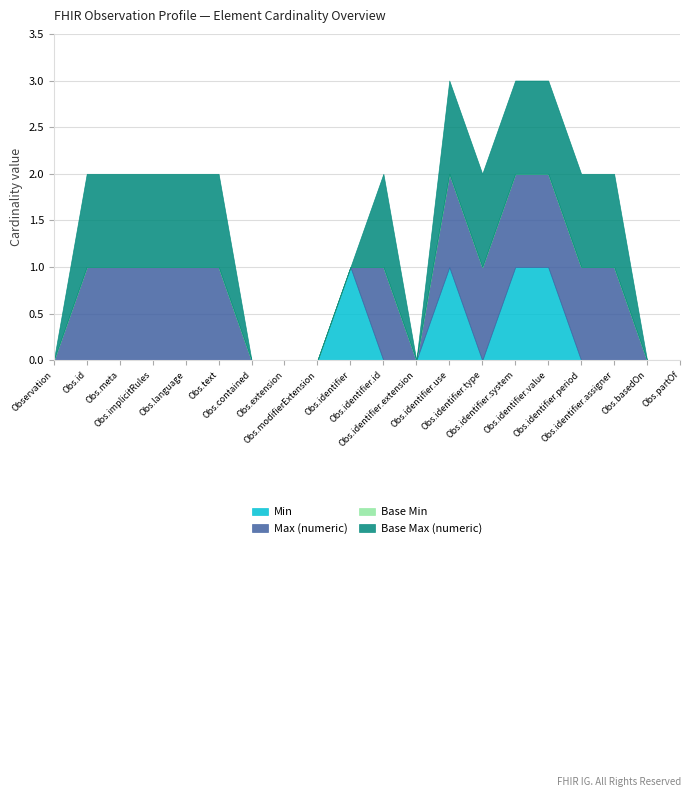

What is the label of the 3rd point from the right?

Observation.identifier.assigner